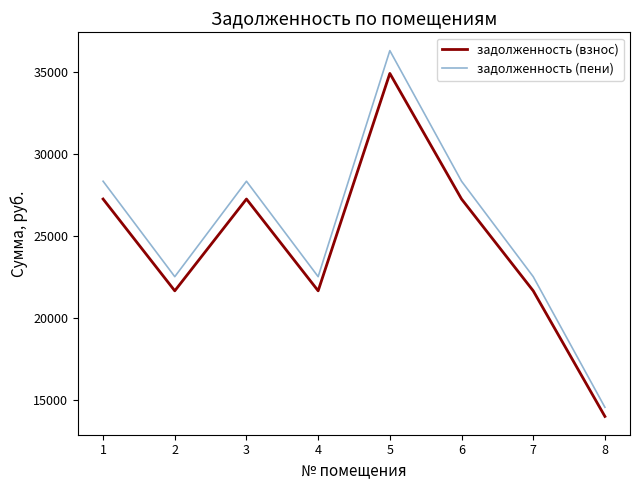

What is the approximate value of задолженность (взнос) at 1?

27265.1